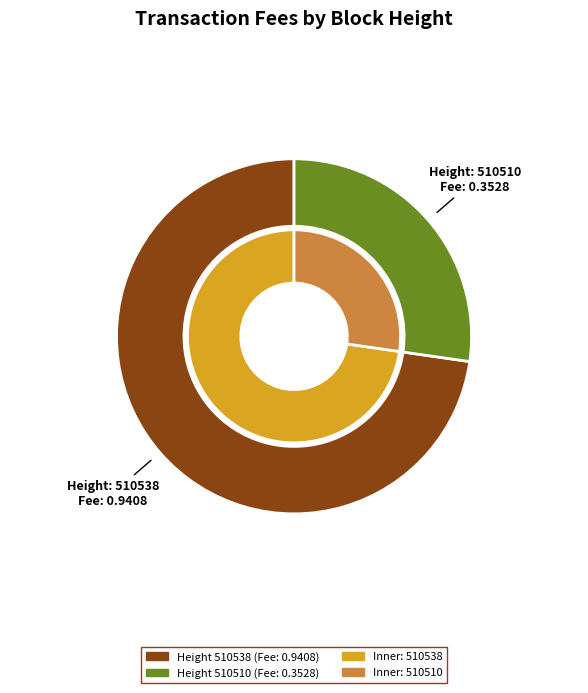

True or false: 510510 accounts for 41% of the total.

False